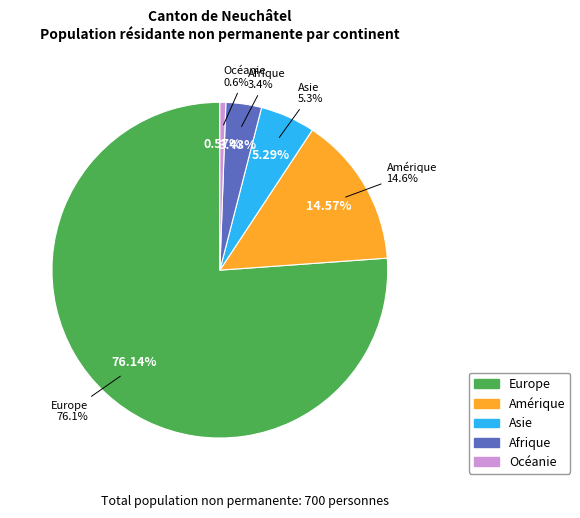

Rank the categories by value from lowest to highest.

Océanie, Afrique, Asie, Amérique, Europe